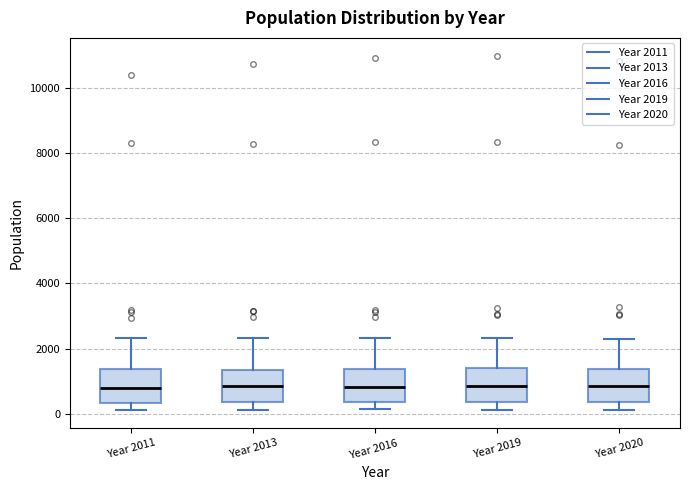

Reading left to right, transcribe this box plot: for each box, give where its median line is, the range the box spans, and where its two whiskers end, as read against the y-axis. The values are not printed on the chart, so give them approximately, as read against the axis.

Year 2011: median 800, box 400 to 1400, whiskers 200 to 2400
Year 2013: median 800, box 400 to 1400, whiskers 200 to 2400
Year 2016: median 800, box 400 to 1400, whiskers 200 to 2400
Year 2019: median 800, box 400 to 1400, whiskers 200 to 2400
Year 2020: median 800, box 400 to 1400, whiskers 200 to 2200